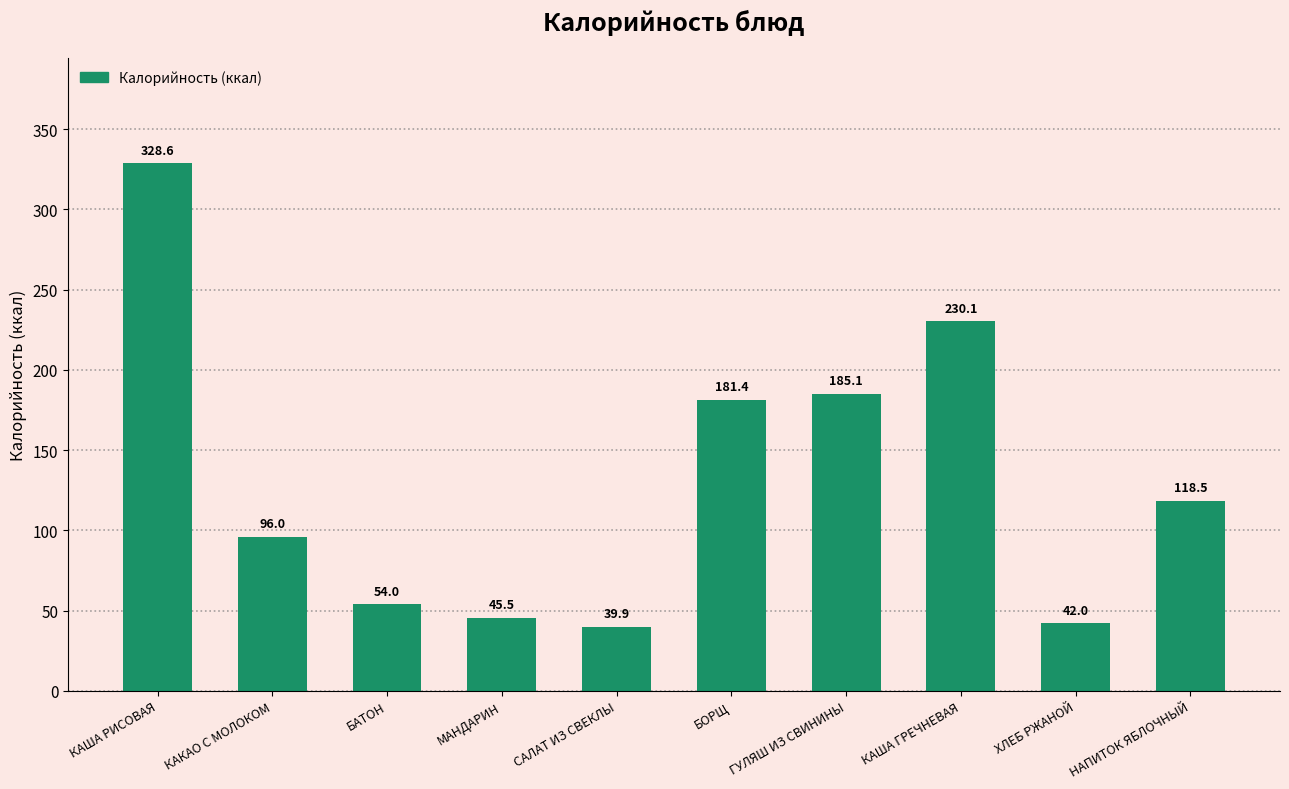

What is the sum of the values at КАША ГРЕЧНЕВАЯ and БОРЩ?

411.5